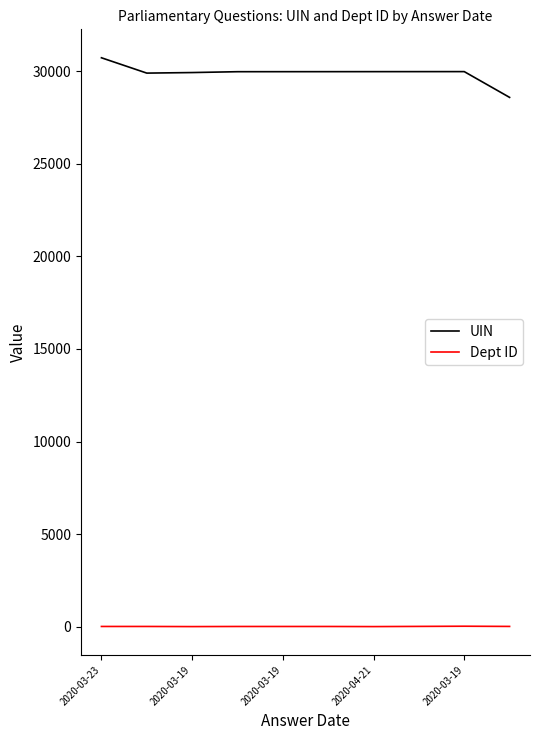

True or false: Dept ID and UIN cross at least once.

False